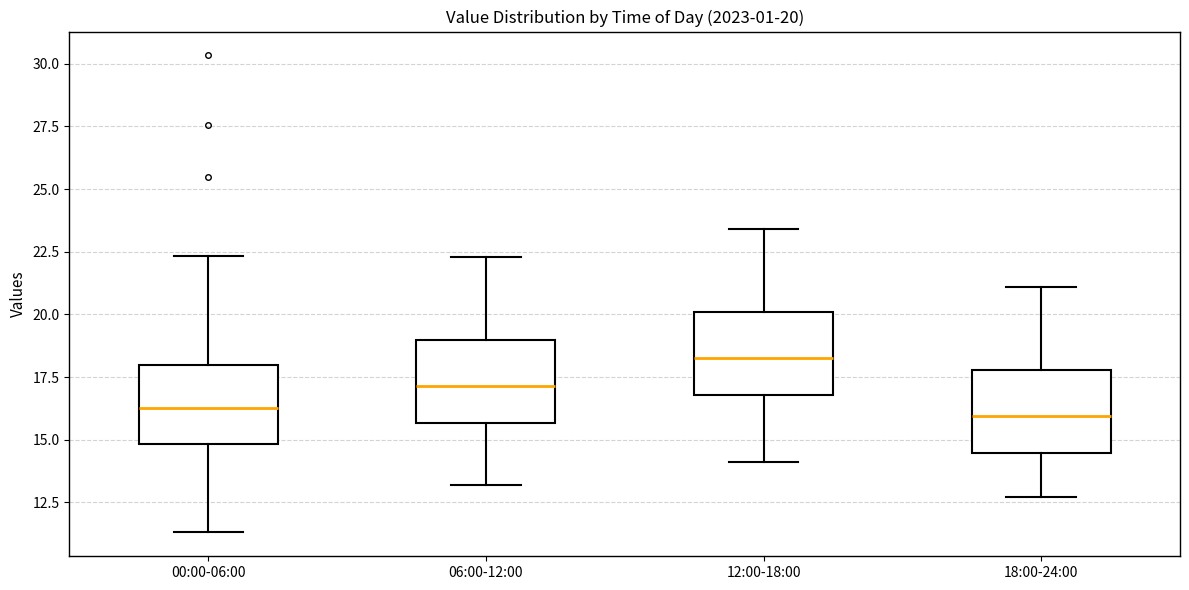

Which box has the highest median line?

12:00-18:00